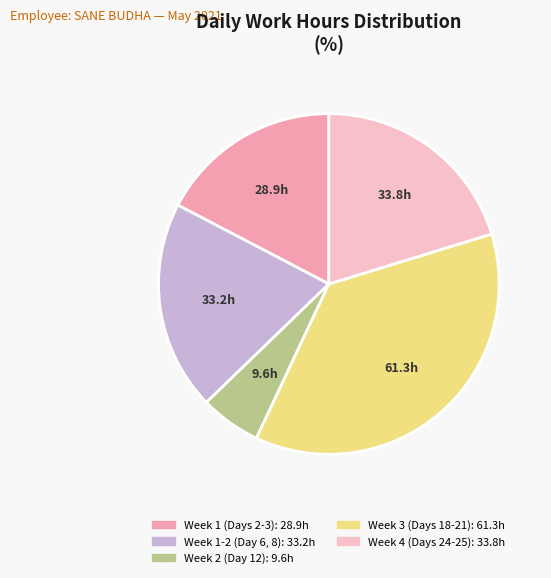

Does any single category account for the majority?

No